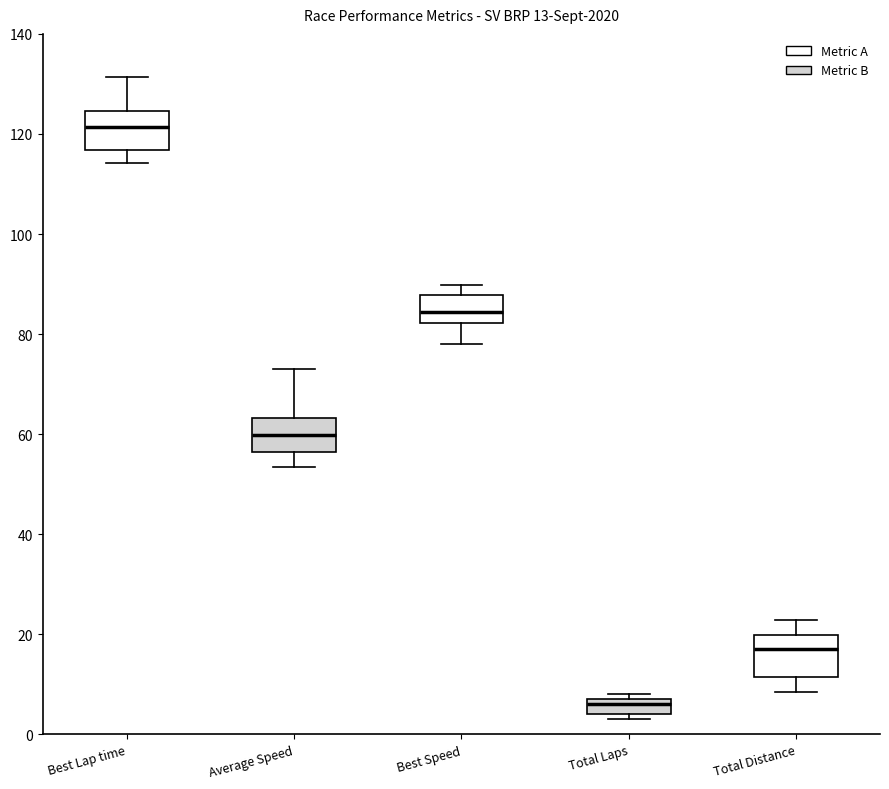

Which box has the highest median line?

Best Lap time